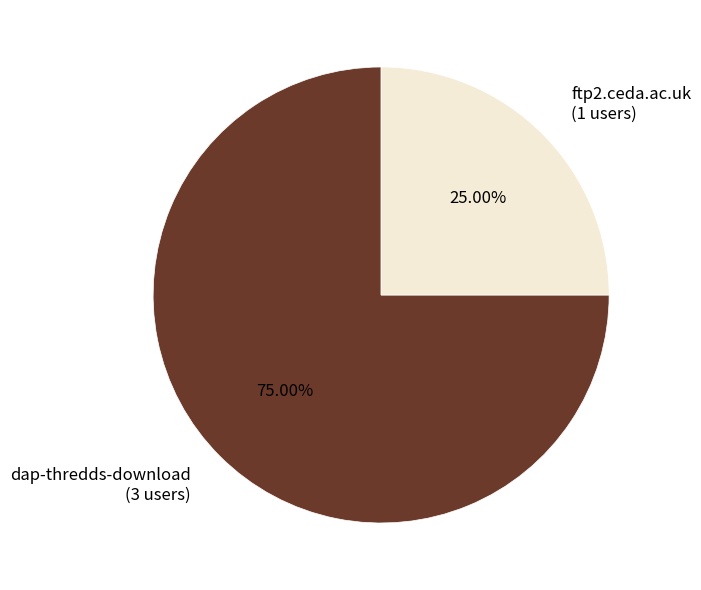

What percentage is the dap-thredds-download slice, to the nearest percent?

75%